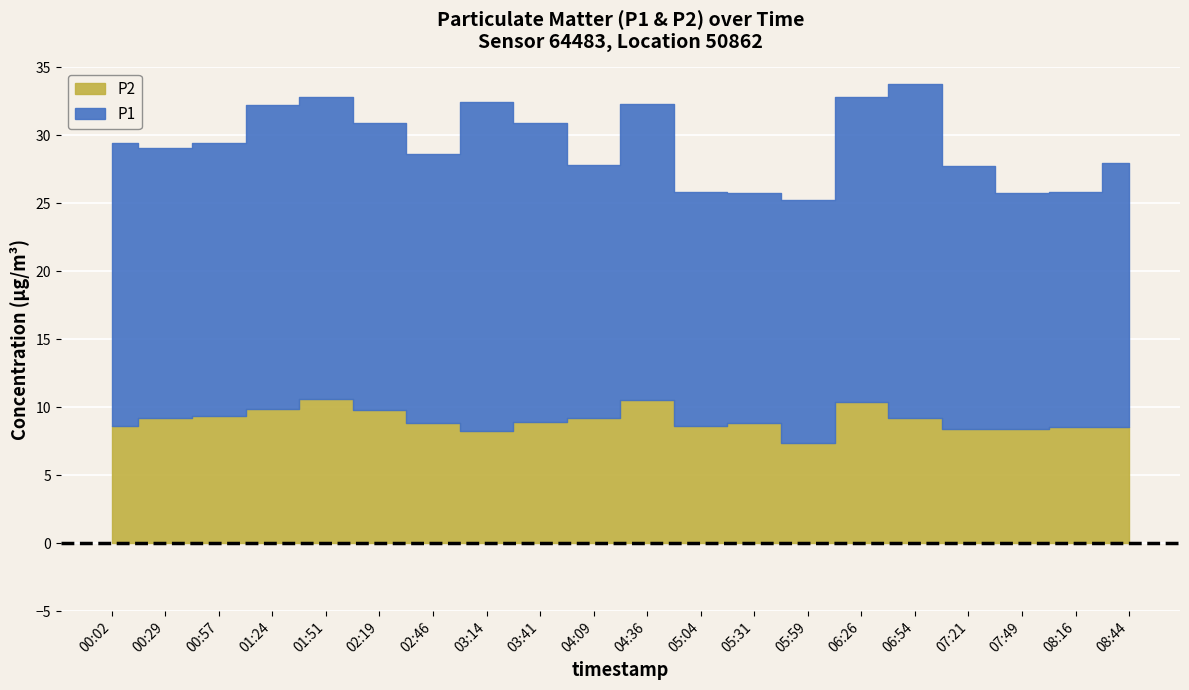

What is the label of the 8th point from the right?

05:31